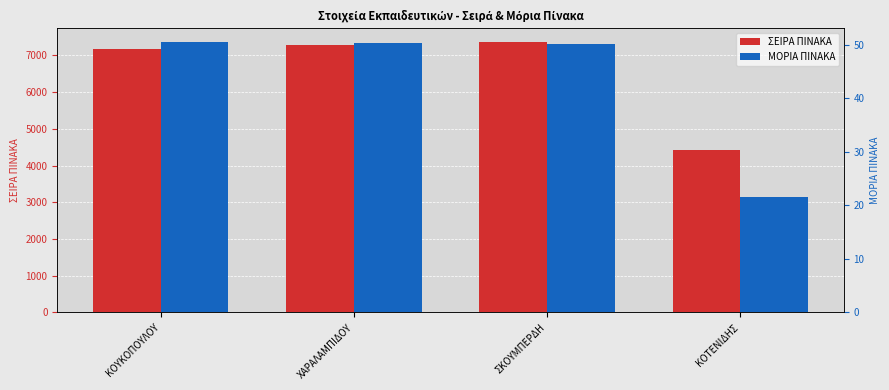

Are the bars grouped side by side (vs. stacked)?

Yes